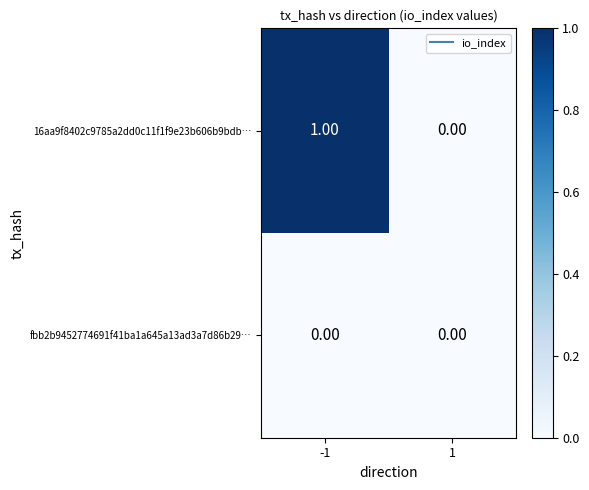

Which series has the largest total across all categories?

16aa9f8402c9785a2dd0c11f1f9e23b606b9bdb…